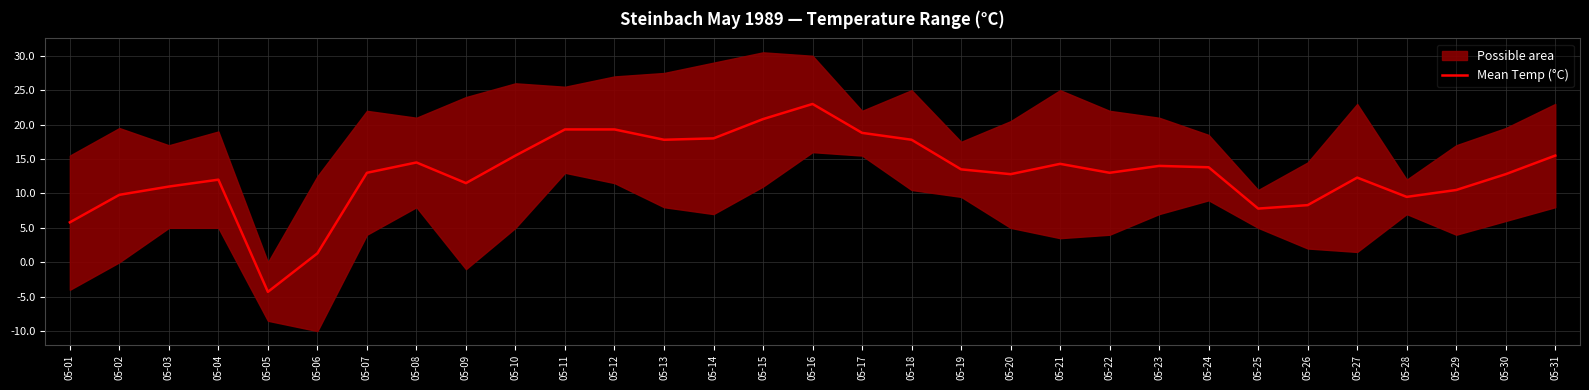

What is the sum of all values?

403.0